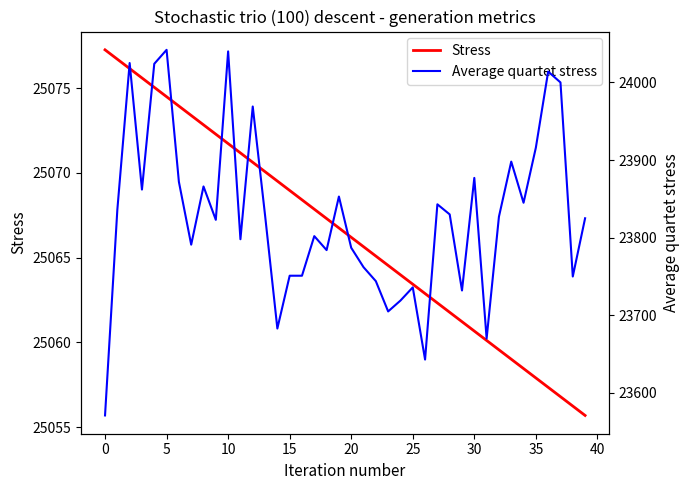

How many values in the Stress series exceed 25066?

21